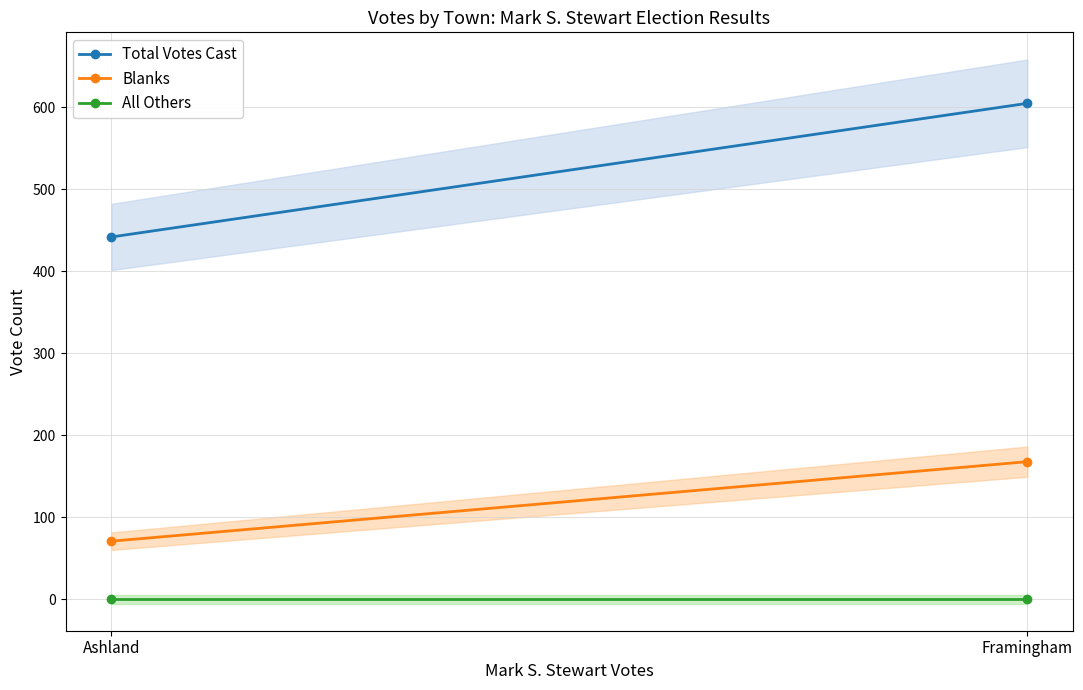

At which category is the sum across all series the highest?

Framingham